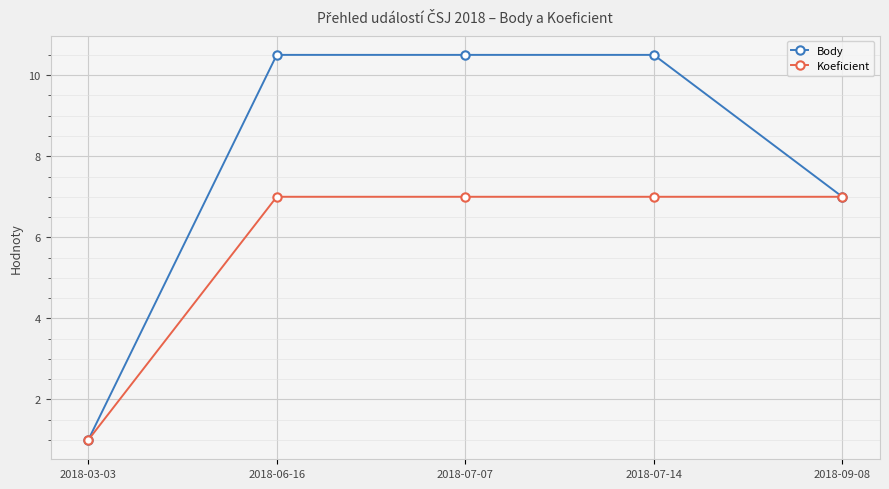

Rank the series by their maximum value, from highest to lowest.

Body, Koeficient